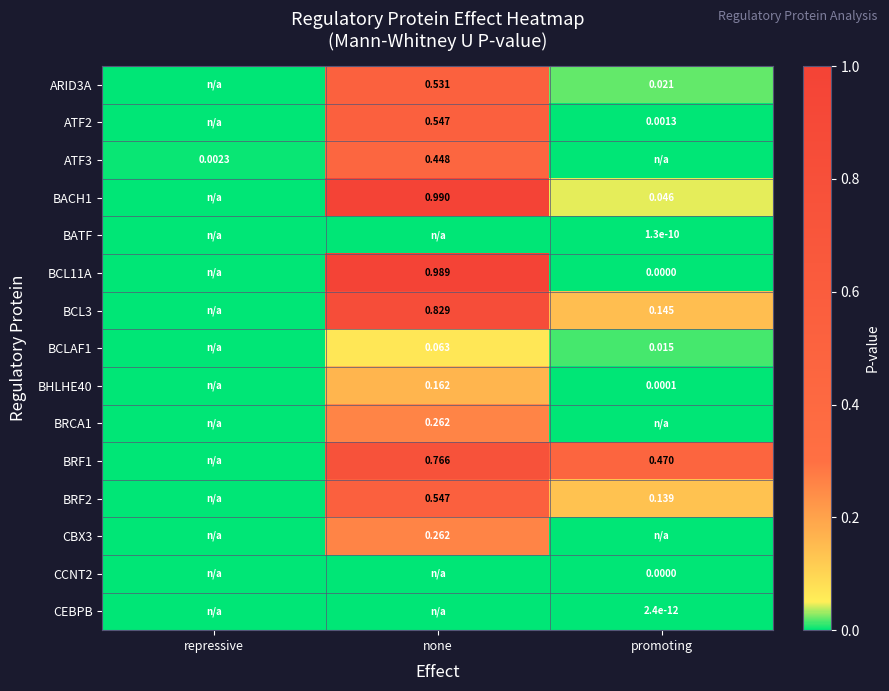

Is the value of BHLHE40 at none greater than the value of BCL3 at none?

No